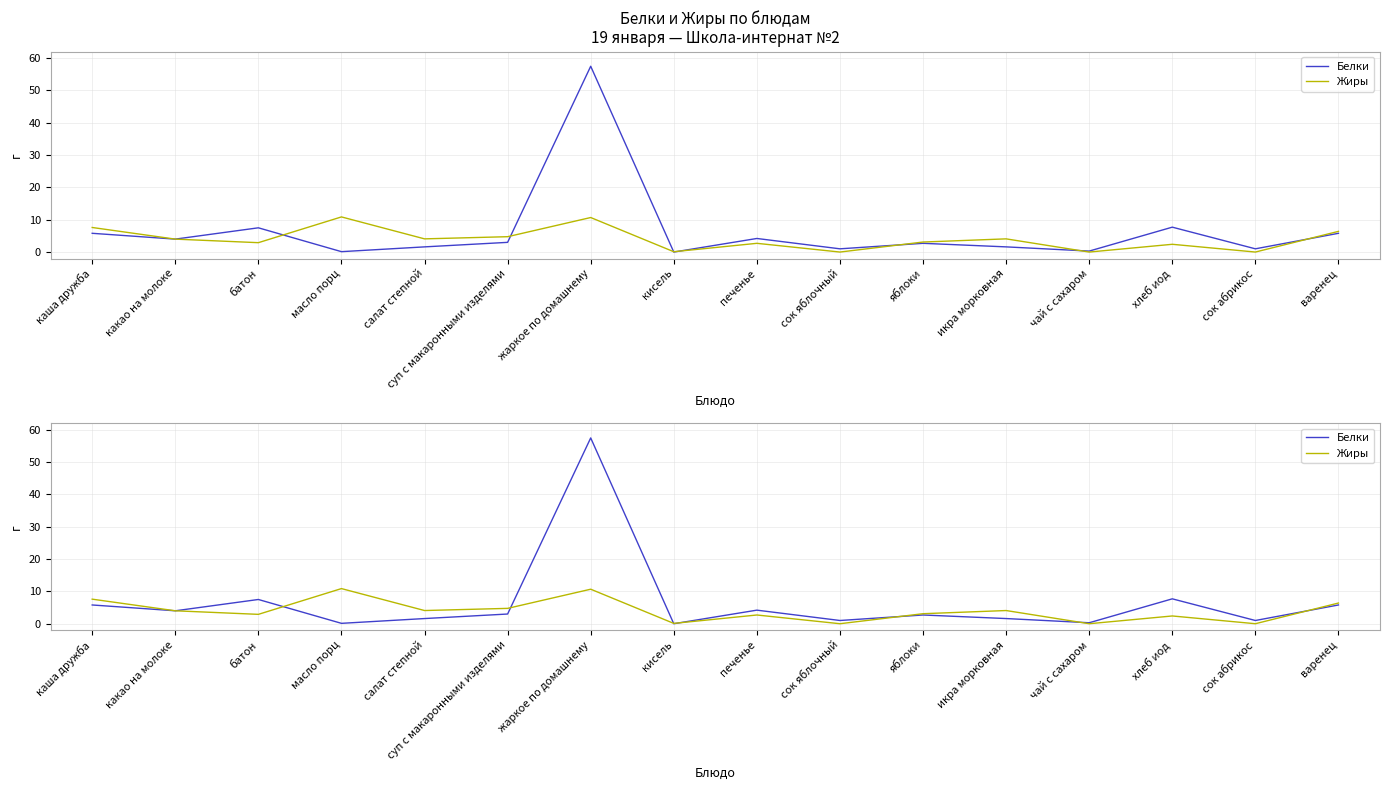

At how many categories does at least one series exceed 48?

1